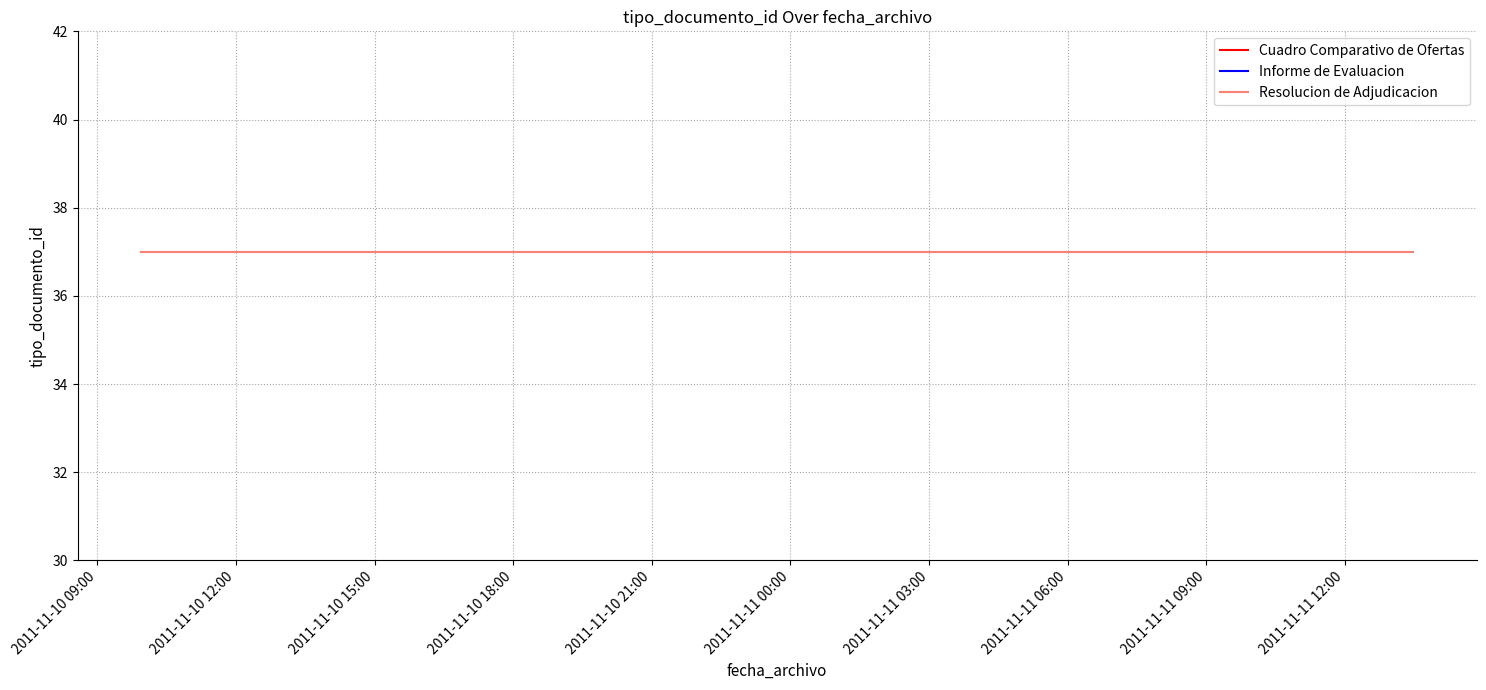

What is the difference between the maximum and minimum values?

2